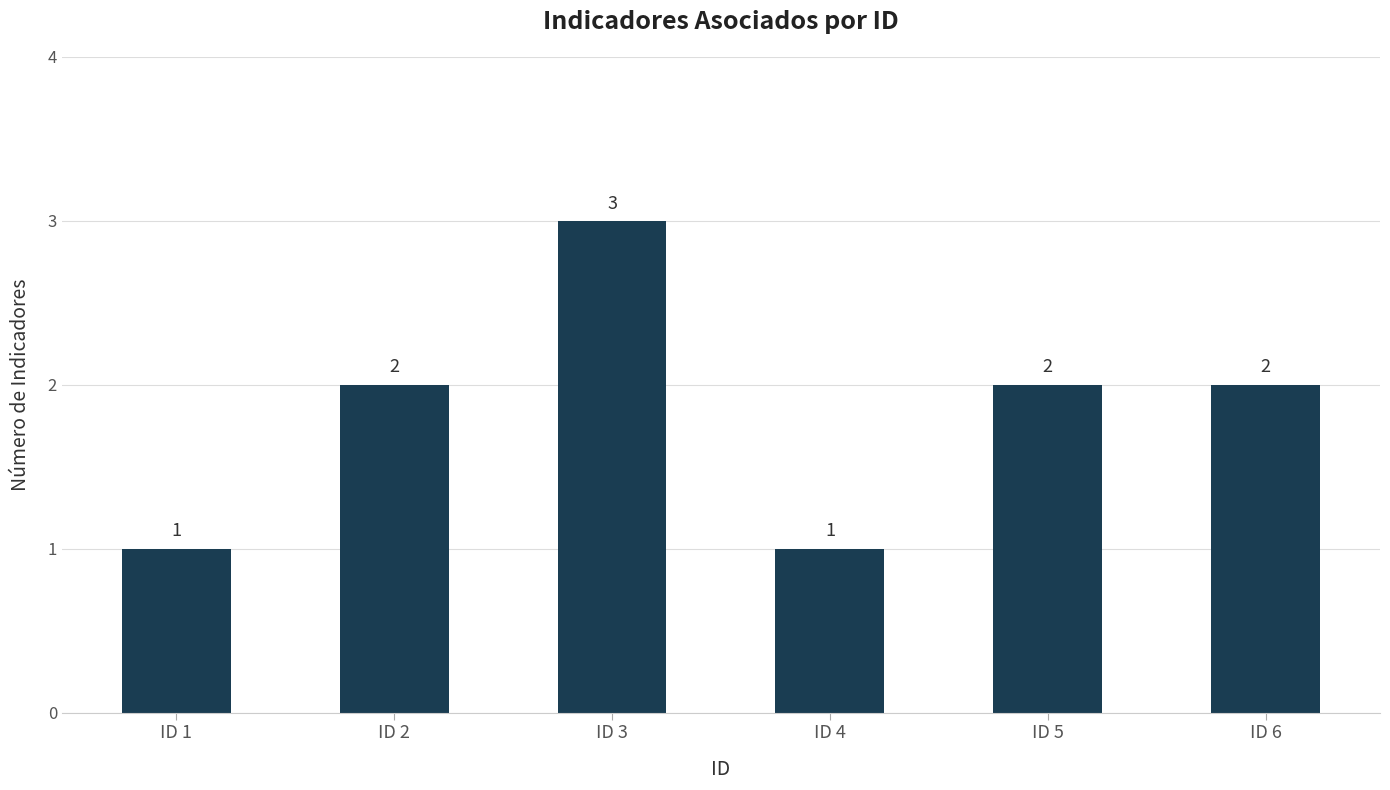

At which category does the chart reach its peak across all series?

ID 3